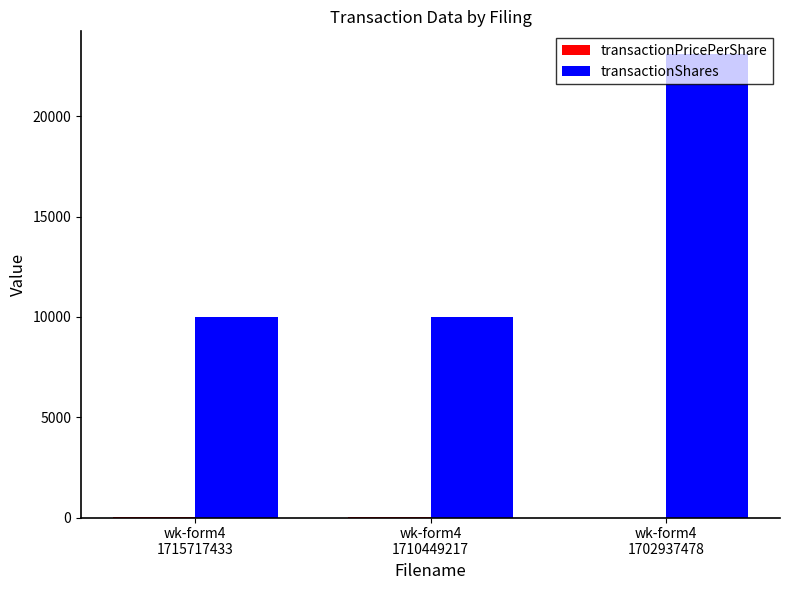

What is the total value across all series at wk-form4
1710449217?

10003.6